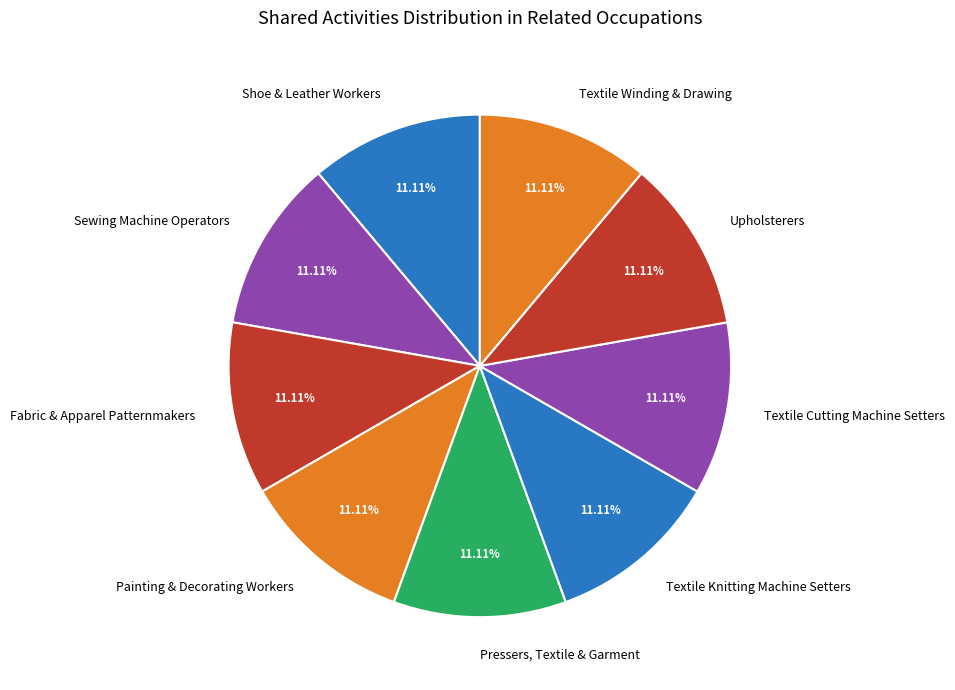

Does any single category account for the majority?

No